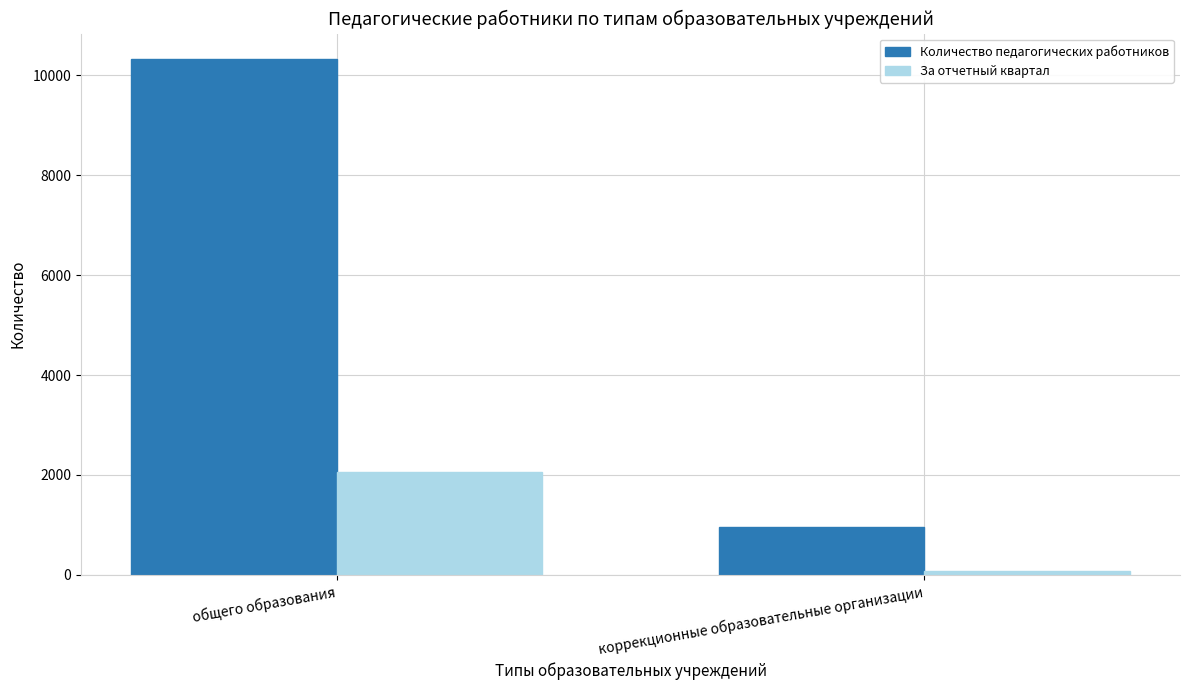

Is it true that Количество педагогических работников equals 967 at коррекционные образовательные организации?

True